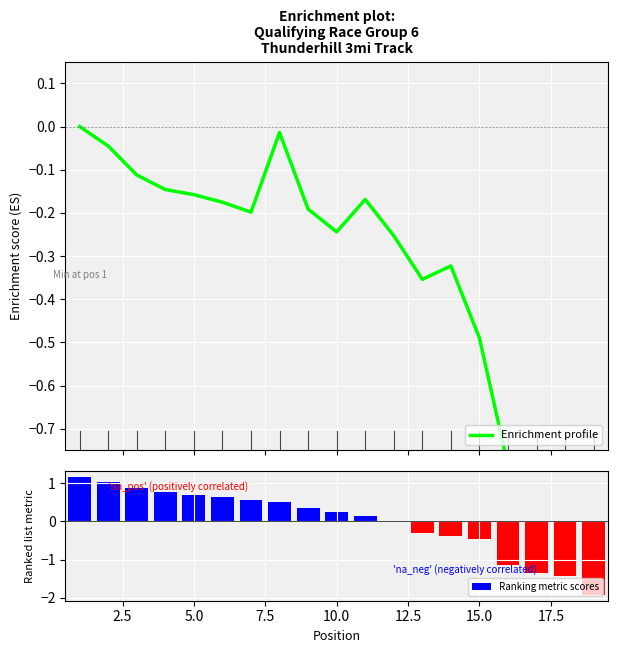

What is the difference between the maximum and minimum values in the Ranking metric scores series?

3.1